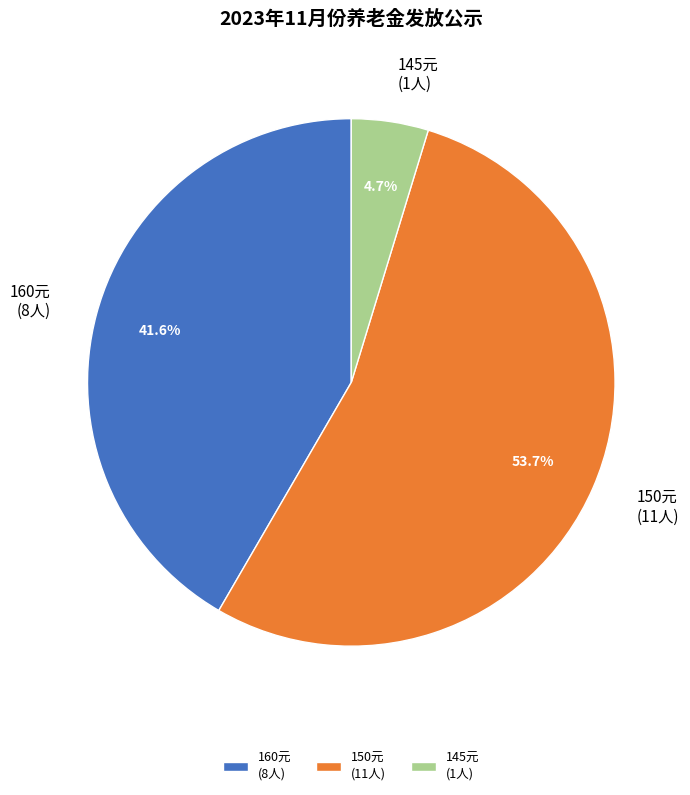

Combined, what portion of the pie is 150元 (11人) and 145元 (1人)?

58.4%